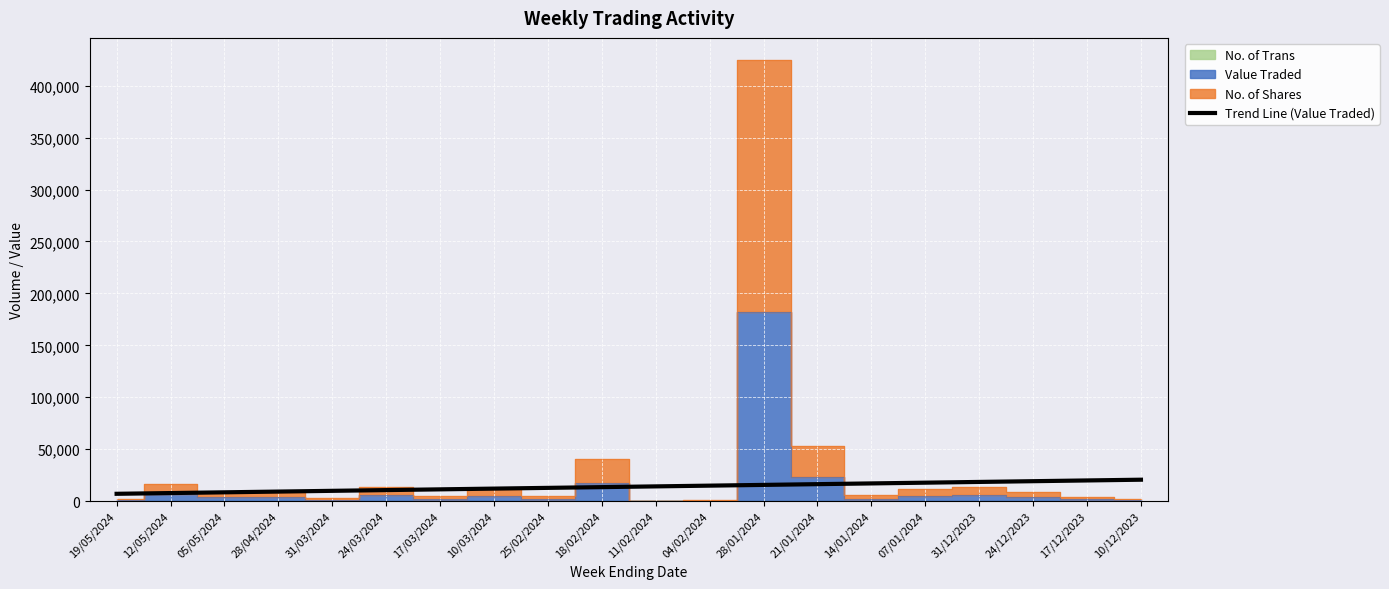

What is the maximum value for Trend Line (Value Traded)?

20531.4